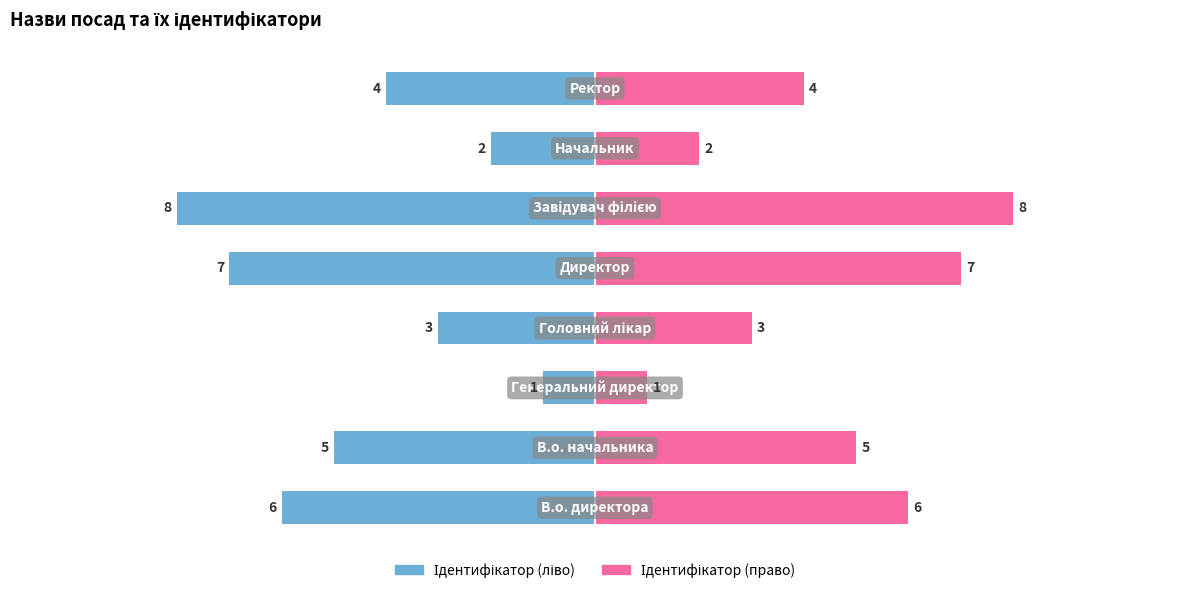

Which series has the largest range (max minus min)?

Ідентифікатор (ліво)